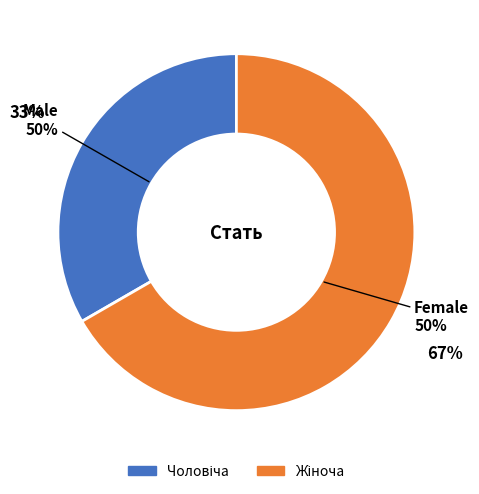

Is there a majority slice in this chart?

Yes